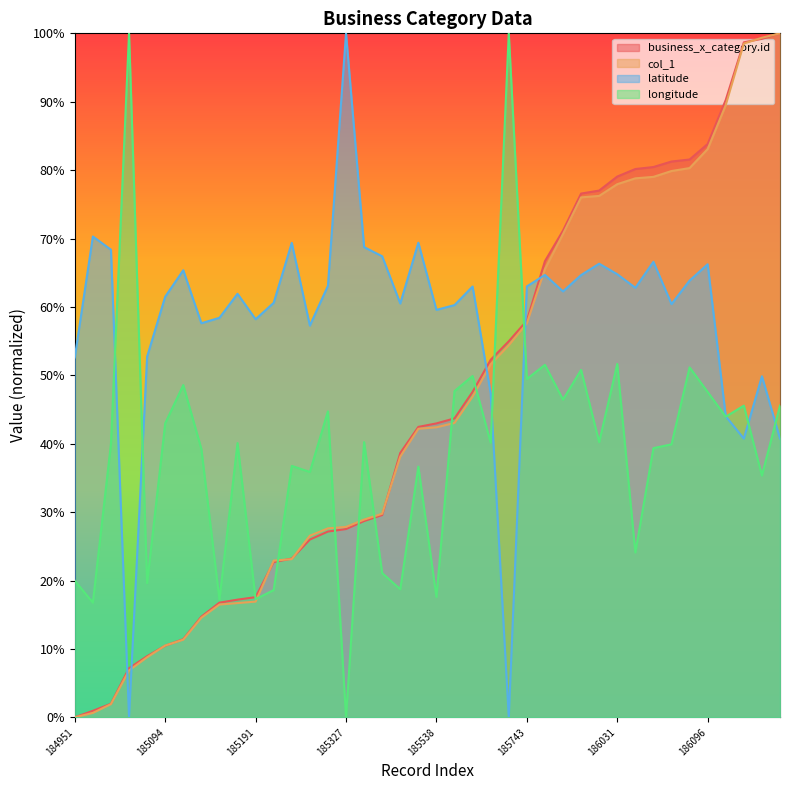

What is the value of the col_1 point at the 19th from the left?

0.4